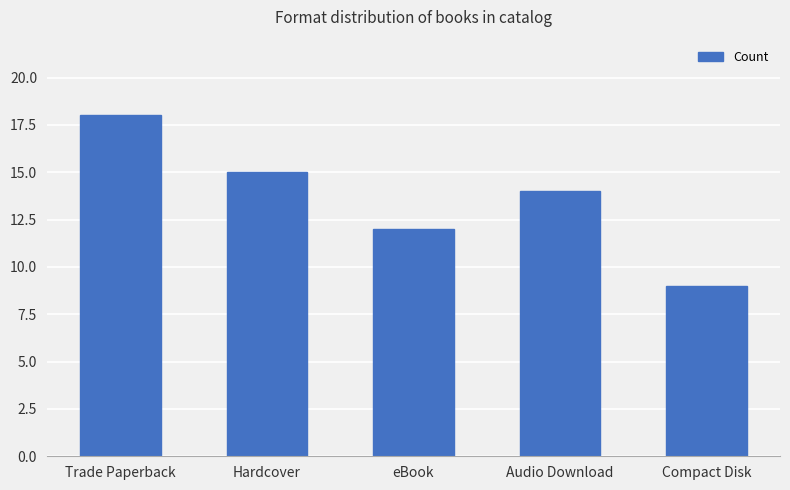

Reading left to right, transcribe all the data shown in this chart.

18	15	12	14	9